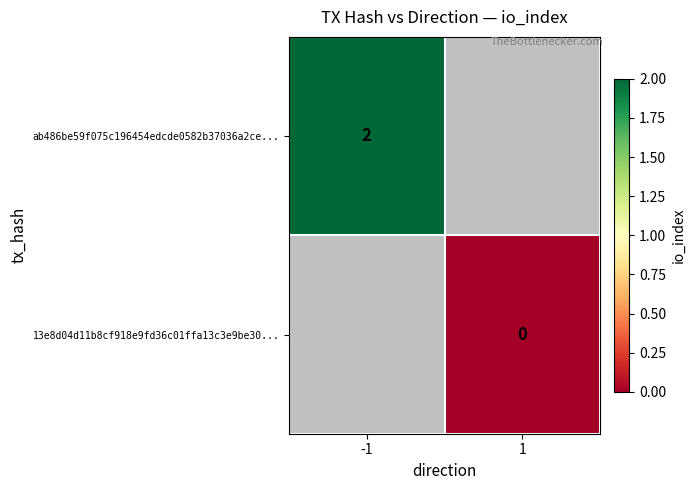

Is it true that ab486be59f075c196454edcde0582b37036a2ce... equals 2 at -1?

True